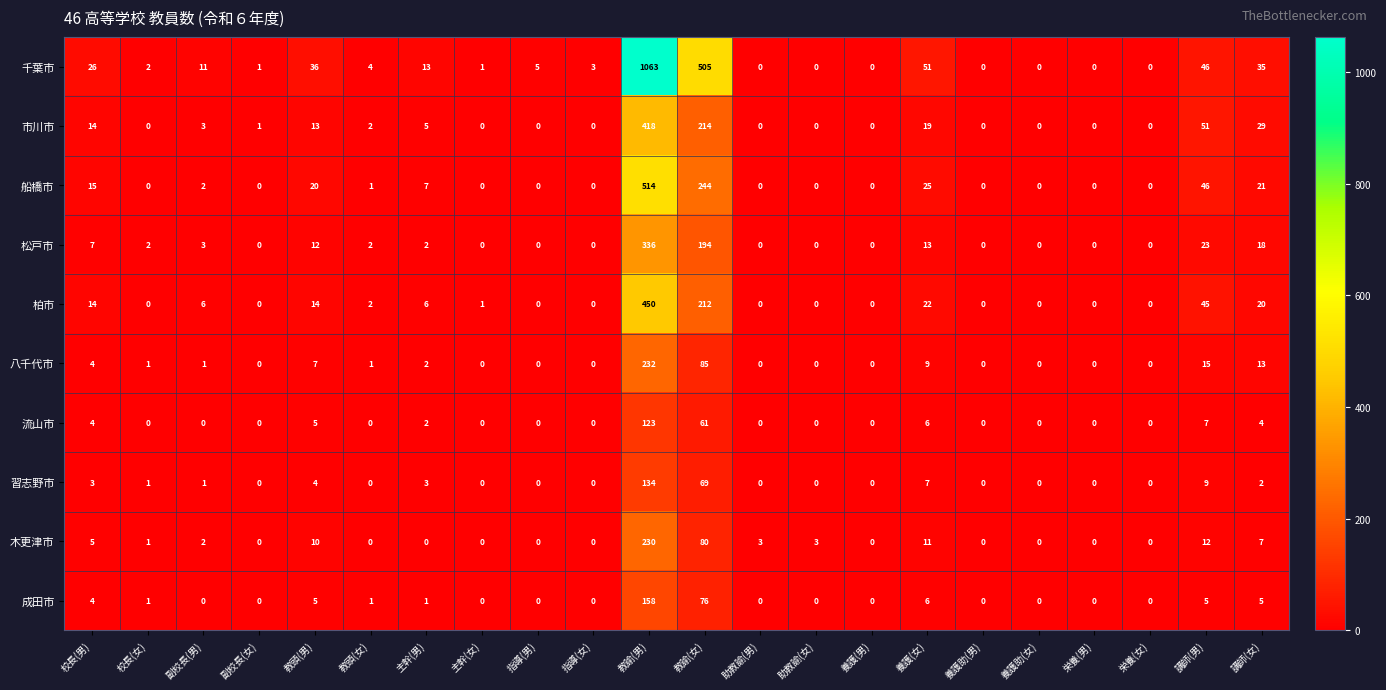

Between 主幹(男) and 養護(女), which series saw the biggest shift?

千葉市